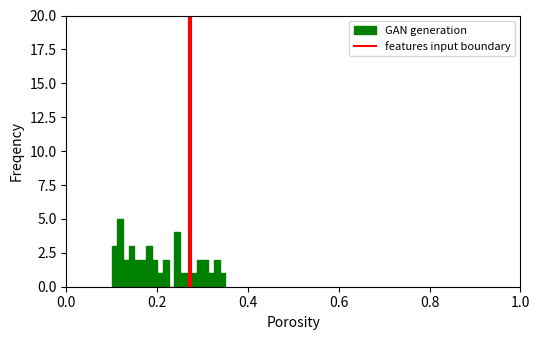

Around what value on the x-axis is the tallest bar? Give the approximate position of its centre, as read against the axis.

0.12